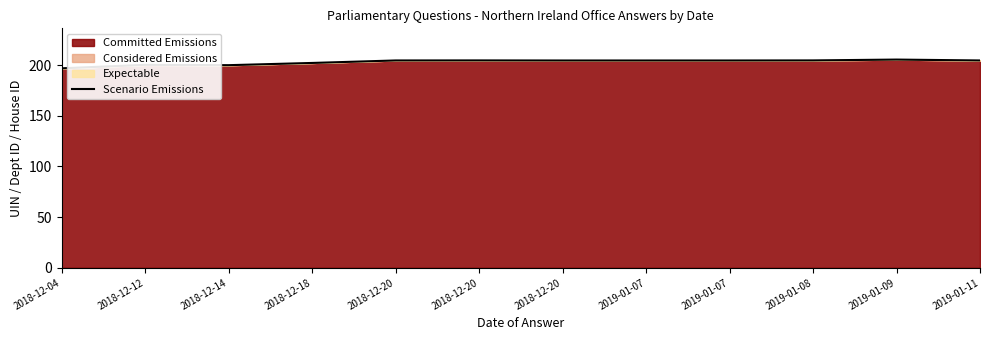

The value at 2019-01-09 is 47.5. True or false?

False